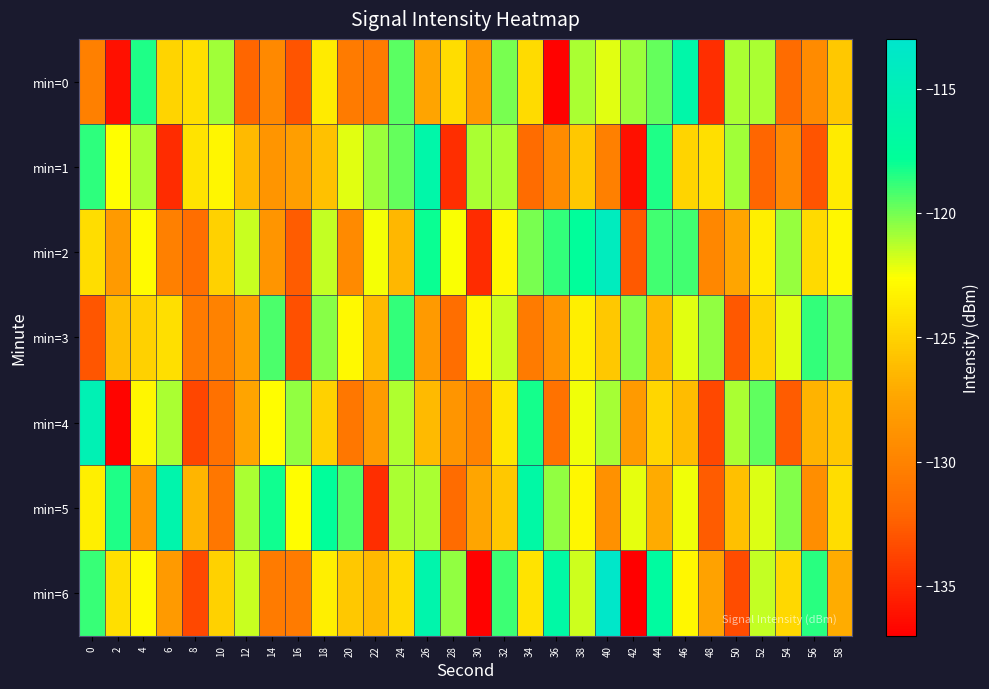

Rank the series at 2 from highest to lowest value.

min=5, min=1, min=6, min=3, min=2, min=0, min=4